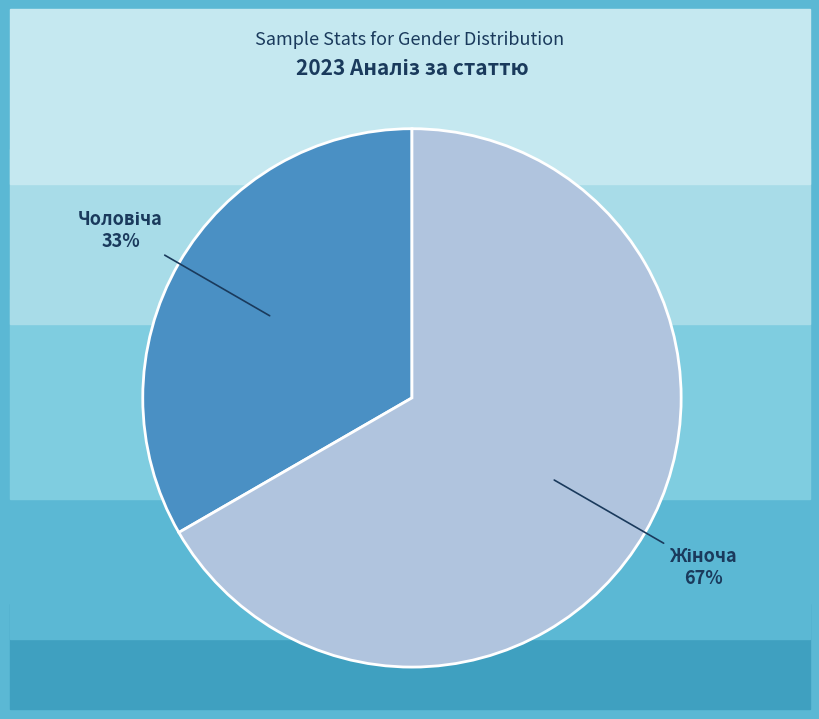

Is there any slice that represents more than half of the pie?

Yes